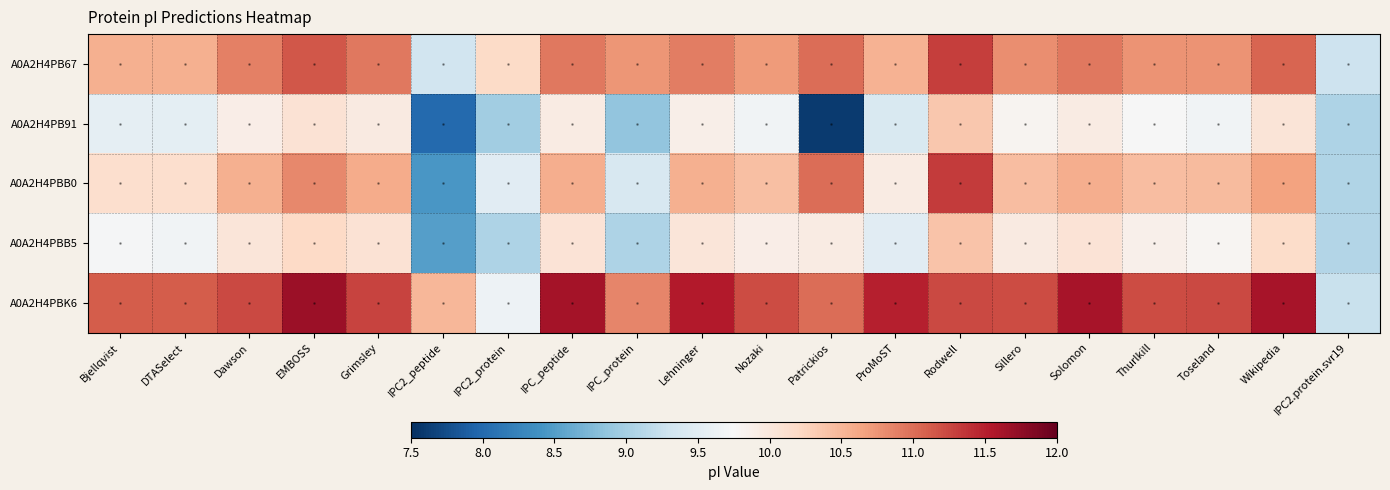

Reading left to right, extract all data points from this chart.

A0A2H4PB67: Bjellqvist=10.6	DTASelect=10.6	Dawson=10.9	EMBOSS=11.1	Grimsley=10.9	IPC2_peptide=9.3	IPC2_protein=10.2	IPC_peptide=10.9	IPC_protein=10.7	Lehninger=10.9	Nozaki=10.7	Patrickios=11.0	ProMoST=10.5	Rodwell=11.3	Sillero=10.8	Solomon=10.9	Thurlkill=10.8	Toseland=10.8	Wikipedia=11.1	IPC2.protein.svr19=9.3
A0A2H4PB91: Bjellqvist=9.5	DTASelect=9.5	Dawson=9.9	EMBOSS=10.1	Grimsley=10.0	IPC2_peptide=8.0	IPC2_protein=9.0	IPC_peptide=9.9	IPC_protein=8.9	Lehninger=9.9	Nozaki=9.7	Patrickios=7.6	ProMoST=9.4	Rodwell=10.3	Sillero=9.8	Solomon=9.9	Thurlkill=9.7	Toseland=9.7	Wikipedia=10.0	IPC2.protein.svr19=9.1
A0A2H4PBB0: Bjellqvist=10.1	DTASelect=10.1	Dawson=10.6	EMBOSS=10.8	Grimsley=10.6	IPC2_peptide=8.4	IPC2_protein=9.5	IPC_peptide=10.6	IPC_protein=9.4	Lehninger=10.6	Nozaki=10.4	Patrickios=11.0	ProMoST=9.9	Rodwell=11.3	Sillero=10.5	Solomon=10.6	Thurlkill=10.4	Toseland=10.5	Wikipedia=10.7	IPC2.protein.svr19=9.1
A0A2H4PBB5: Bjellqvist=9.7	DTASelect=9.7	Dawson=10.0	EMBOSS=10.2	Grimsley=10.1	IPC2_peptide=8.5	IPC2_protein=9.1	IPC_peptide=10.1	IPC_protein=9.1	Lehninger=10.0	Nozaki=9.9	Patrickios=9.9	ProMoST=9.5	Rodwell=10.4	Sillero=10.0	Solomon=10.1	Thurlkill=9.9	Toseland=9.8	Wikipedia=10.2	IPC2.protein.svr19=9.1
A0A2H4PBK6: Bjellqvist=11.1	DTASelect=11.1	Dawson=11.2	EMBOSS=11.7	Grimsley=11.3	IPC2_peptide=10.5	IPC2_protein=9.6	IPC_peptide=11.6	IPC_protein=10.8	Lehninger=11.5	Nozaki=11.2	Patrickios=11.0	ProMoST=11.5	Rodwell=11.2	Sillero=11.2	Solomon=11.6	Thurlkill=11.2	Toseland=11.2	Wikipedia=11.6	IPC2.protein.svr19=9.3